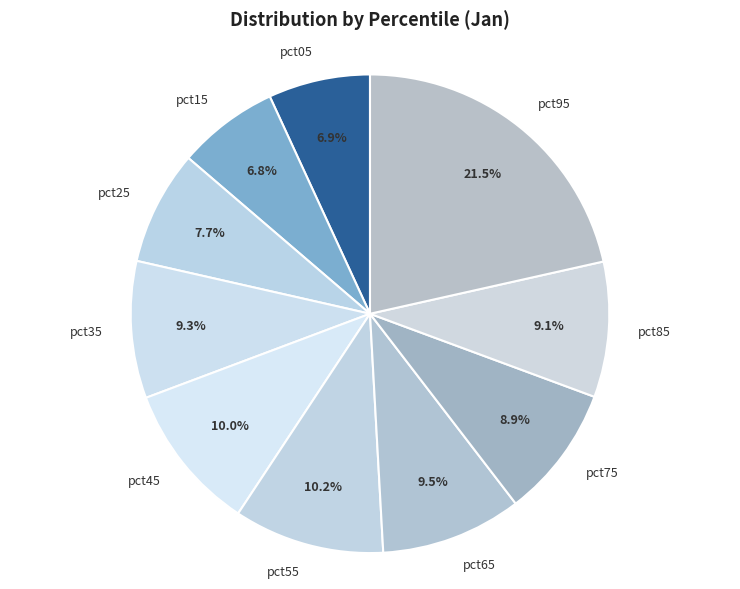

Count the number of slices in the pie.

10